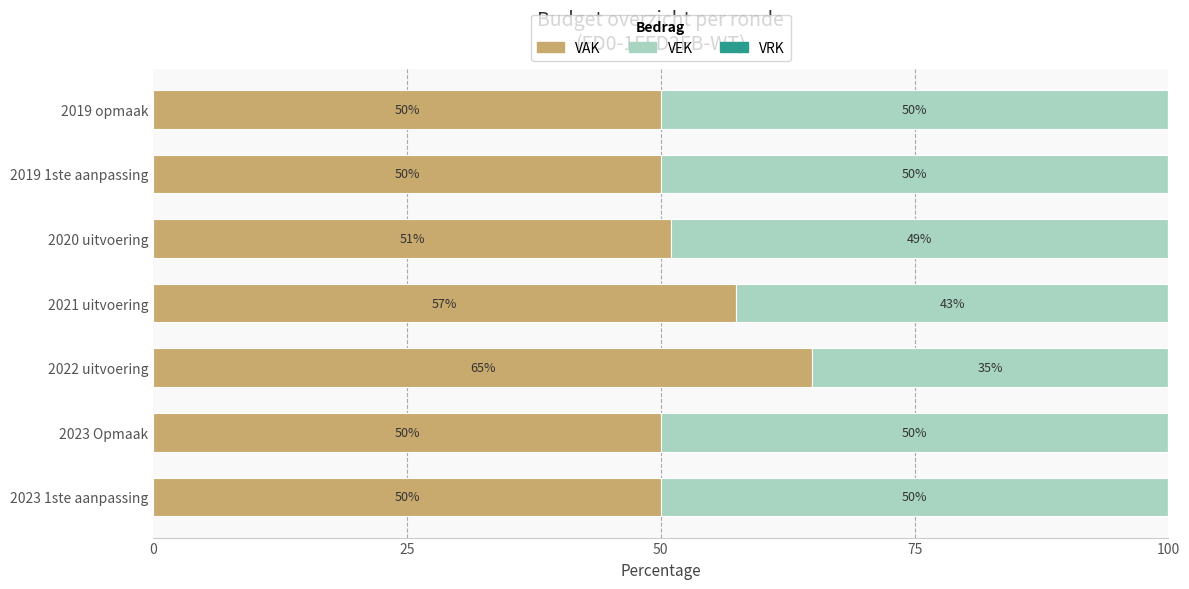

What is the maximum value for VAK?

64.9